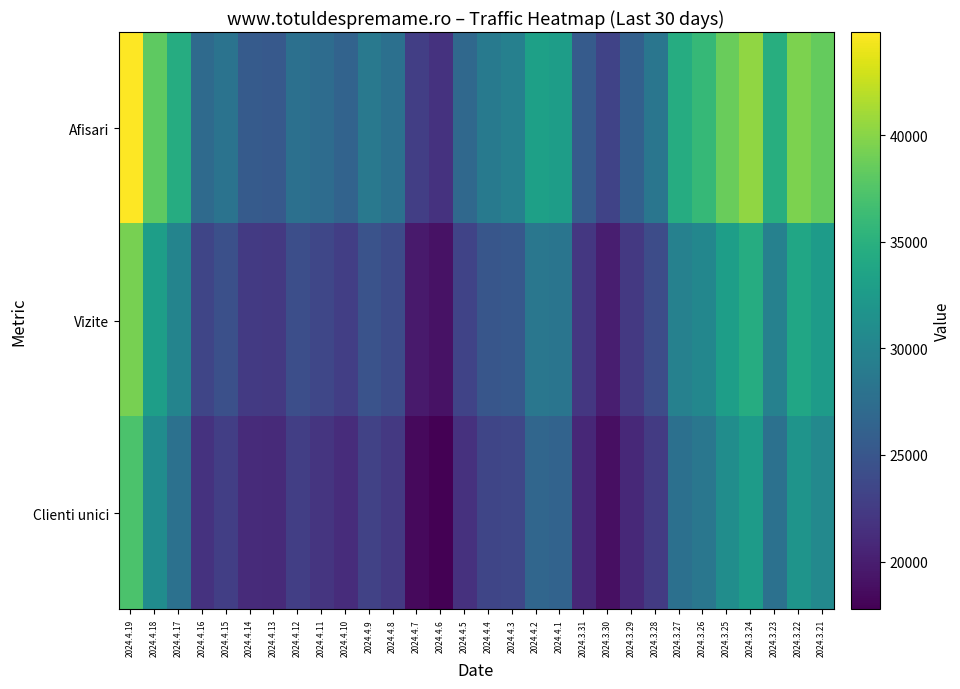

Reading left to right, transcribe all the data shown in this chart.

Afisari: 2024.4.19=44856	2024.4.18=38140	2024.4.17=34532	2024.4.16=27143	2024.4.15=28091	2024.4.14=25536	2024.4.13=25275	2024.4.12=27738	2024.4.11=27341	2024.4.10=26369	2024.4.9=28729	2024.4.8=27715	2024.4.7=22824	2024.4.6=21762	2024.4.5=26899	2024.4.4=28929	2024.4.3=29518	2024.4.2=33166	2024.4.1=32856	2024.3.31=25543	2024.3.30=23245	2024.3.29=26075	2024.3.28=28417	2024.3.27=34543	2024.3.26=35890	2024.3.25=38666	2024.3.24=40386	2024.3.23=34714	2024.3.22=39484	2024.3.21=38440
Vizite: 2024.4.19=39330	2024.4.18=32990	2024.4.17=29932	2024.4.16=23373	2024.4.15=24347	2024.4.14=22338	2024.4.13=22284	2024.4.12=24217	2024.4.11=23571	2024.4.10=22747	2024.4.9=24716	2024.4.8=23937	2024.4.7=19739	2024.4.6=19032	2024.4.5=23177	2024.4.4=25043	2024.4.3=25230	2024.4.2=28448	2024.4.1=28276	2024.3.31=22152	2024.3.30=20059	2024.3.29=22267	2024.3.28=24036	2024.3.27=29619	2024.3.26=30317	2024.3.25=32933	2024.3.24=34518	2024.3.23=29617	2024.3.22=33756	2024.3.21=32593
Clienti unici: 2024.4.19=37164	2024.4.18=30919	2024.4.17=27845	2024.4.16=21772	2024.4.15=22782	2024.4.14=21051	2024.4.13=20998	2024.4.12=22758	2024.4.11=21973	2024.4.10=21208	2024.4.9=23098	2024.4.8=22302	2024.4.7=18480	2024.4.6=17754	2024.4.5=21579	2024.4.4=23401	2024.4.3=23558	2024.4.2=26681	2024.4.1=26427	2024.3.31=20719	2024.3.30=18829	2024.3.29=20835	2024.3.28=22418	2024.3.27=27779	2024.3.26=28498	2024.3.25=31064	2024.3.24=32579	2024.3.23=27890	2024.3.22=31778	2024.3.21=30502